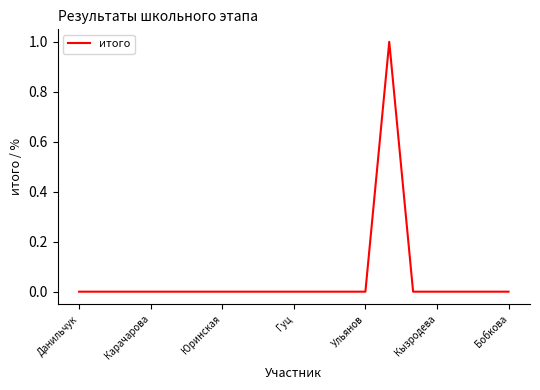

Does the chart display data point markers on the line(s)?

No